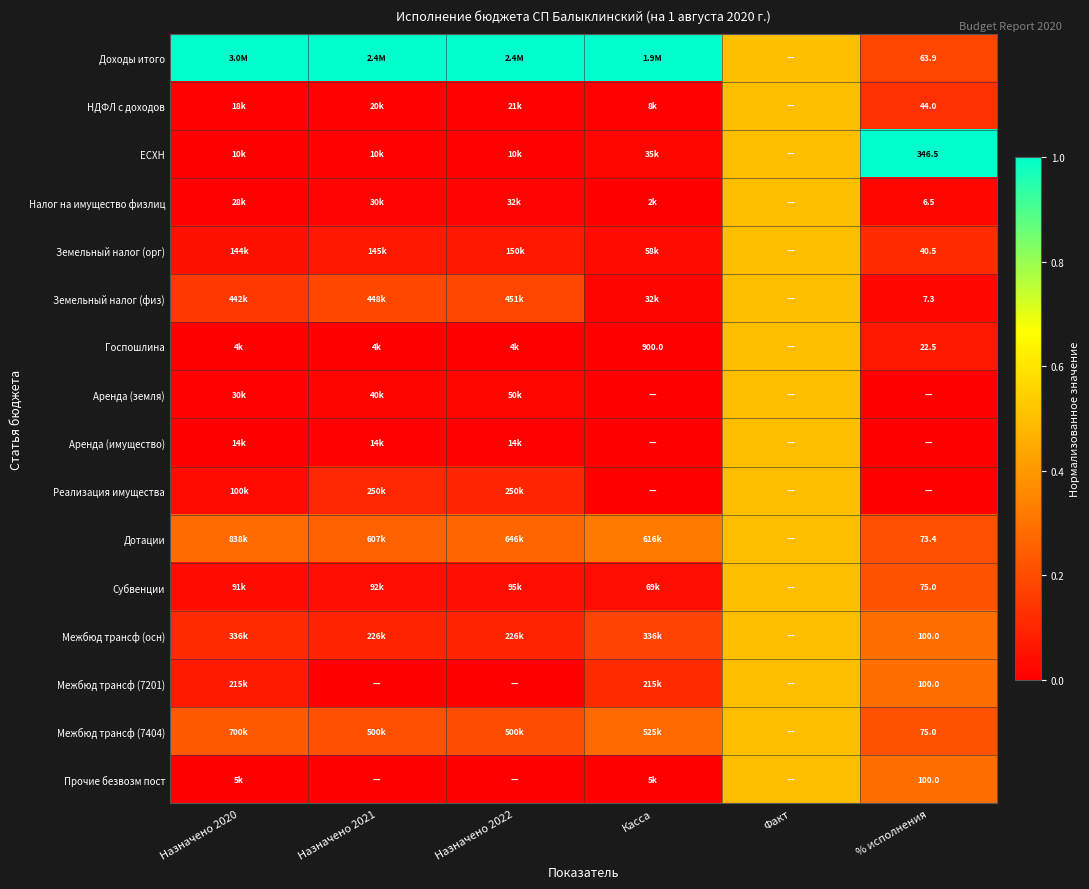

What is the spread (max minus min) of values at Назначено 2021?

1.0